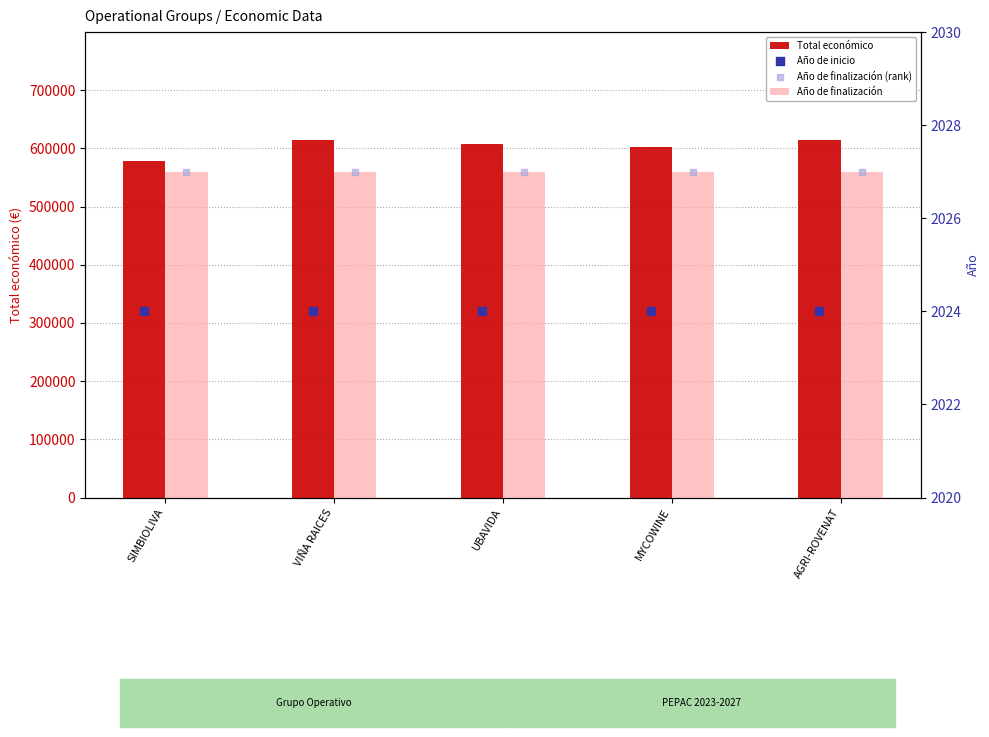

What is the total value across all series at UBAVIDA?

613420.0